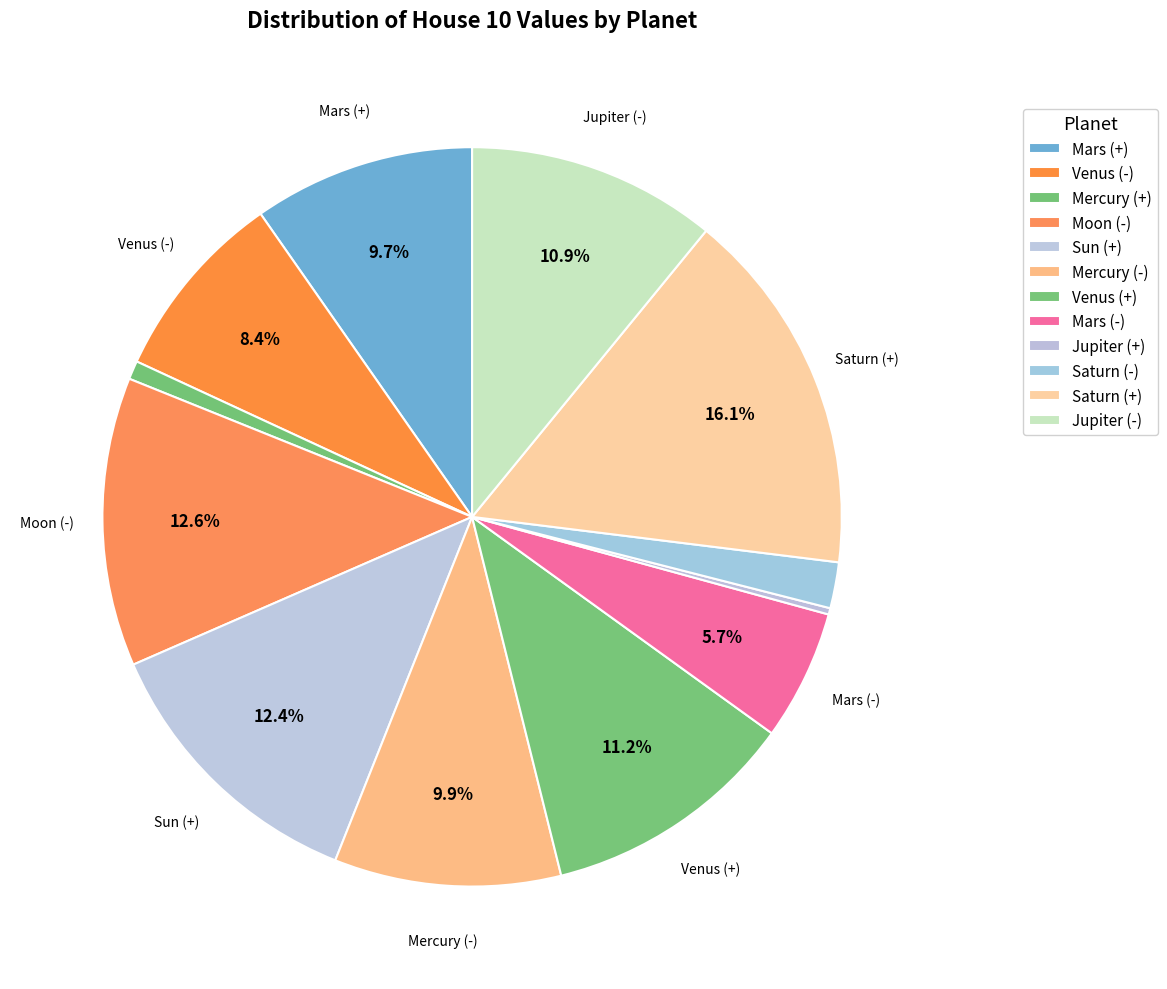

Count the number of slices in the pie.

12